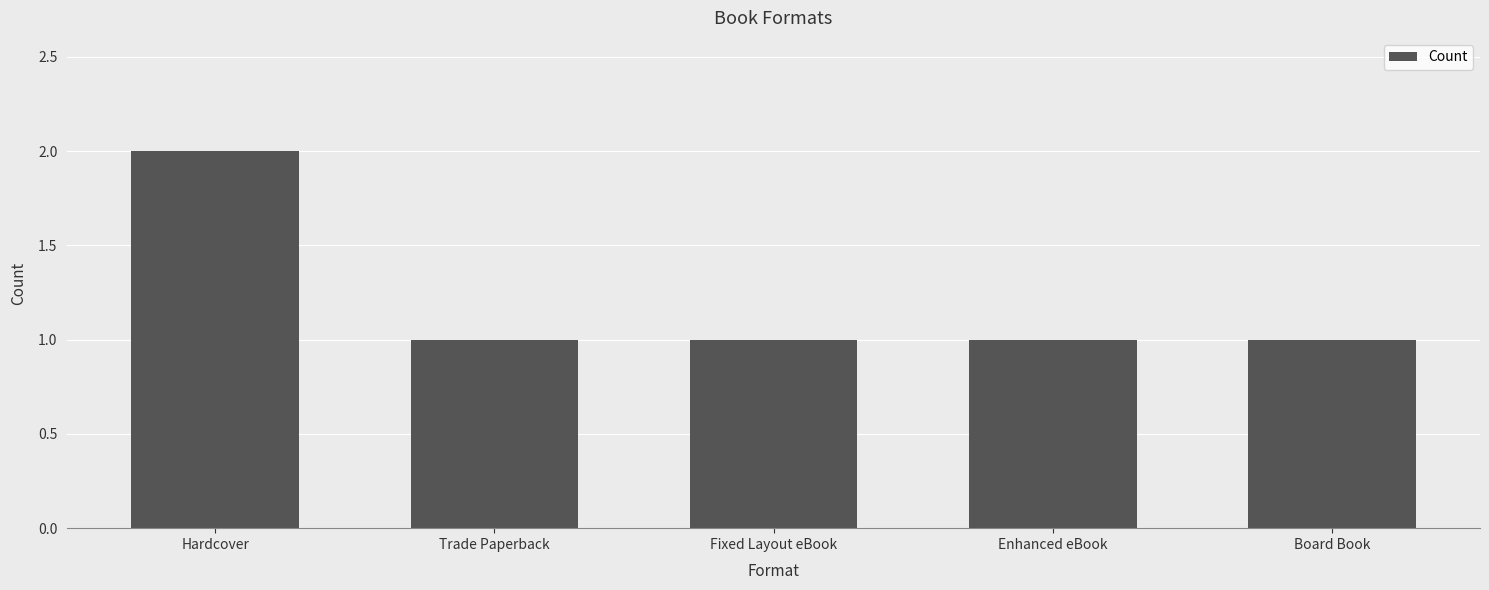

Is it true that the value at Hardcover is 2?

True